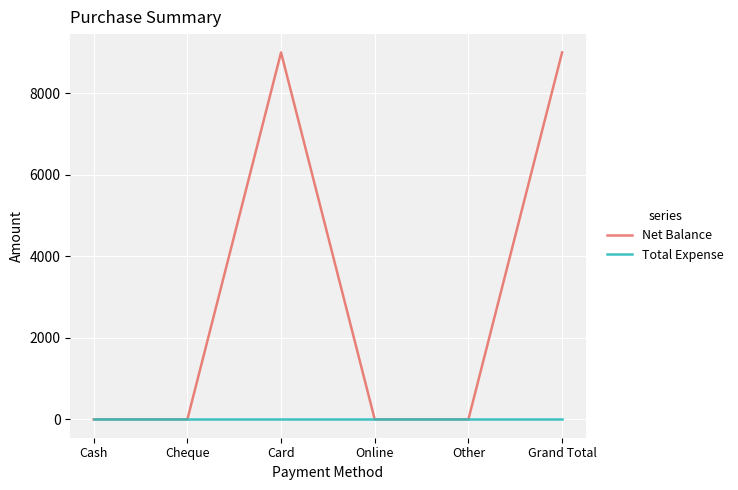

Which series changed the most between Card and Online?

Net Balance